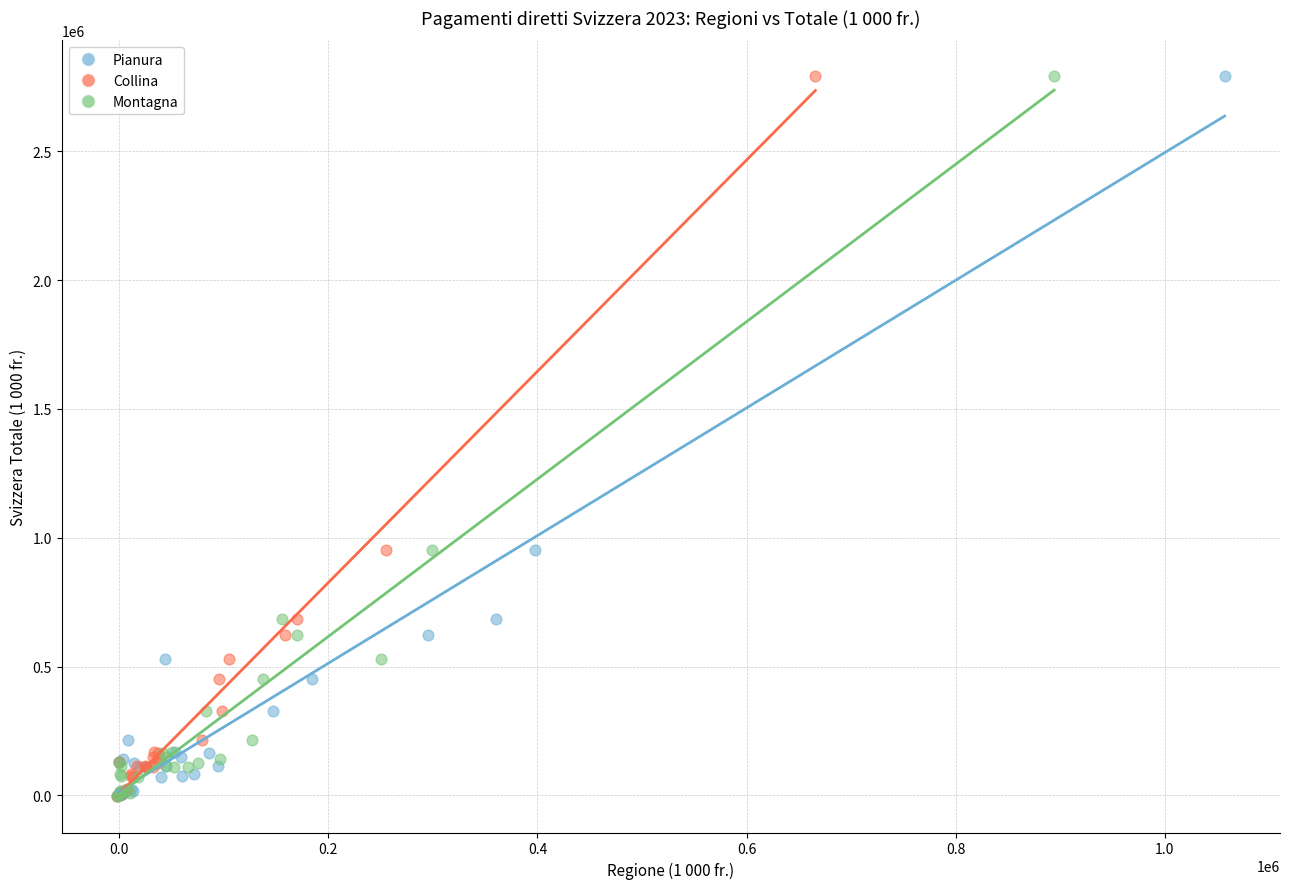

What are all the series names shown in the legend?

Pianura, Collina, Montagna